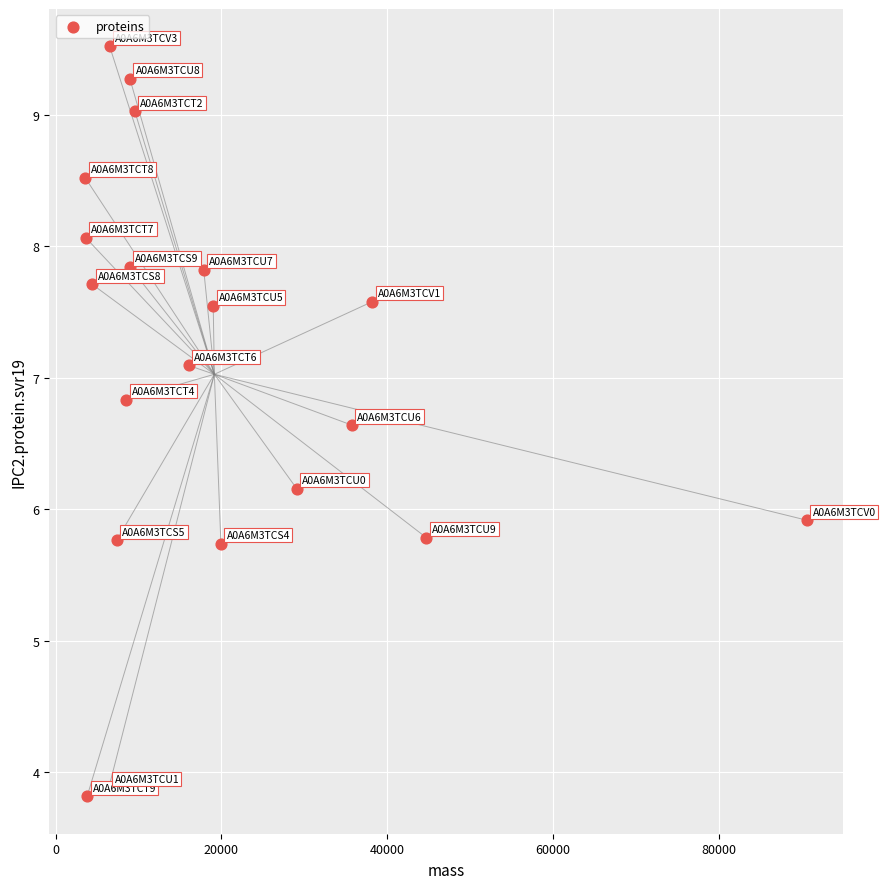

What is the range of X values (max minus min)?

86997.3